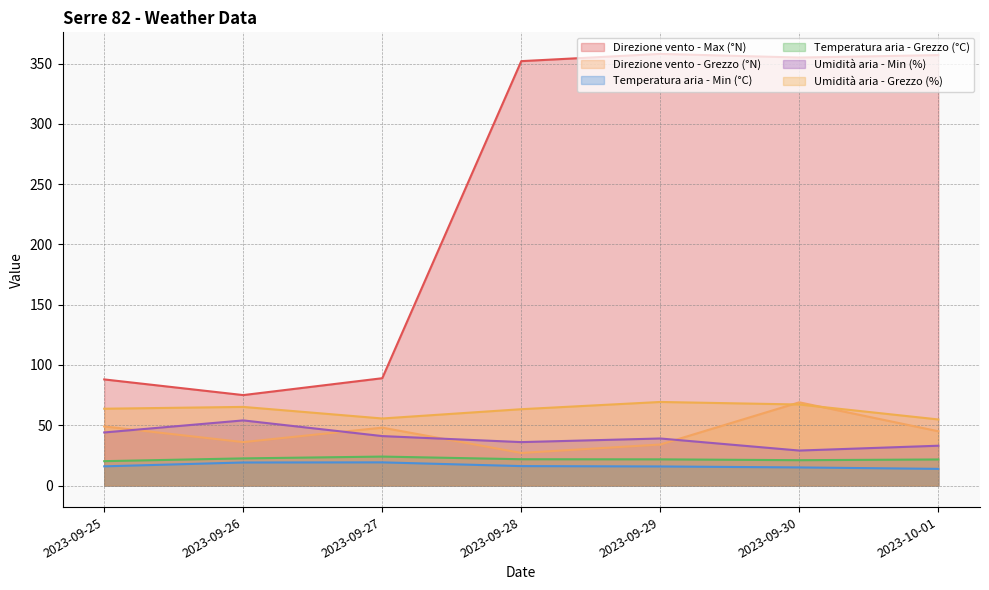

At how many categories does at least one series exceed 85?

6